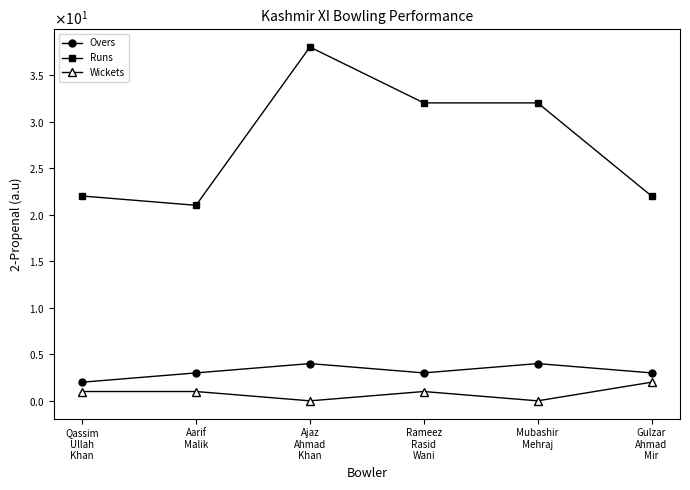

Where is the first local maximum for Wickets?

Rameez
Rasid
Wani